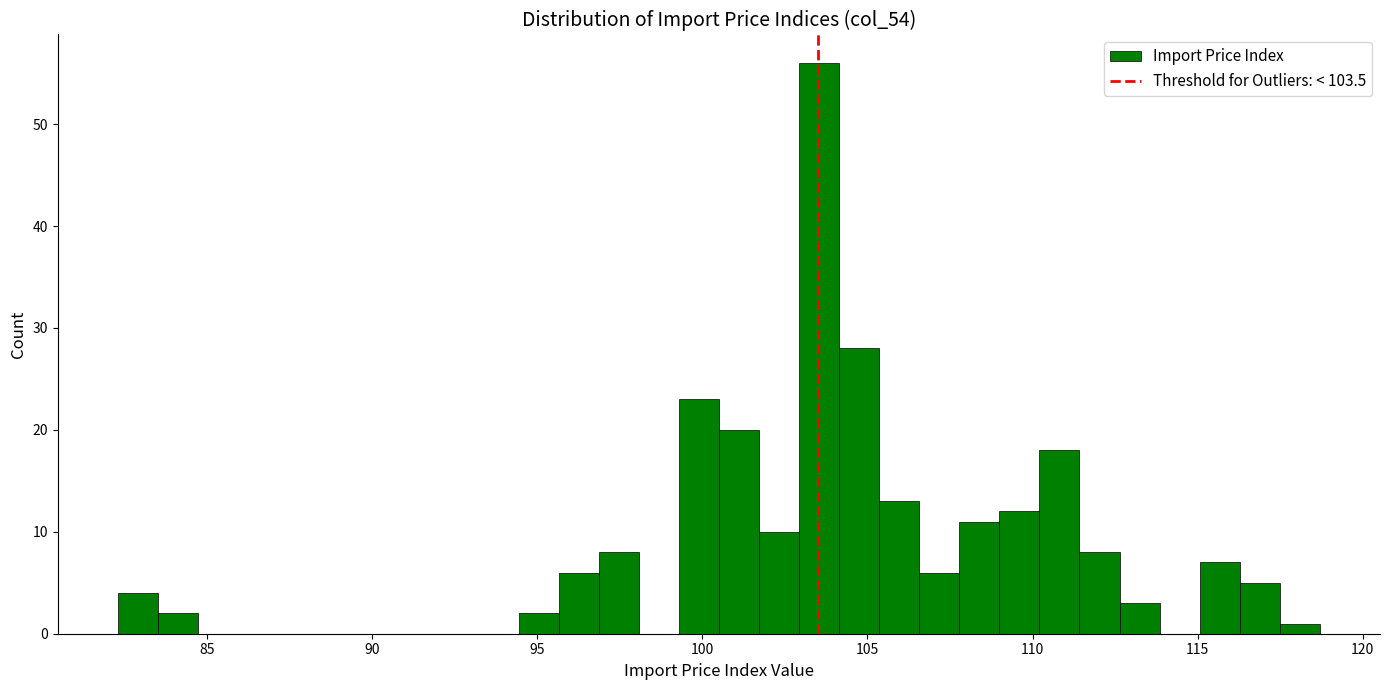

Read against the x-axis, roughly where is the centre of the tallest bar?

103.5